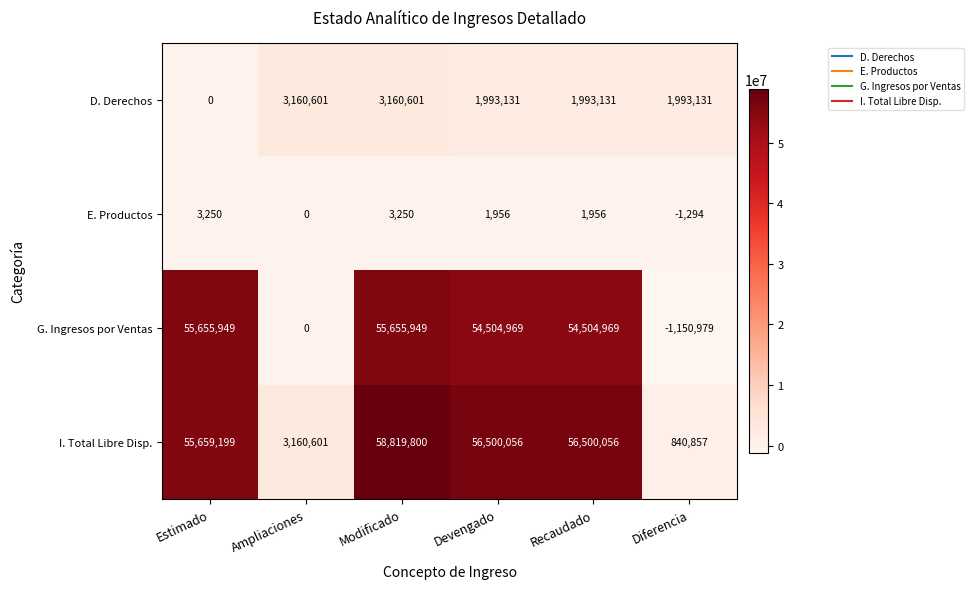

Reading left to right, extract all data points from this chart.

D. Derechos: 0	3160601	3160601	1993131	1993131	1993131
E. Productos: 3250	0	3250	1956	1956	-1294
G. Ingresos por Ventas: 55655949	0	55655949	54504969	54504969	-1150979
I. Total Libre Disp.: 55659199	3160601	58819800	56500056	56500056	840857